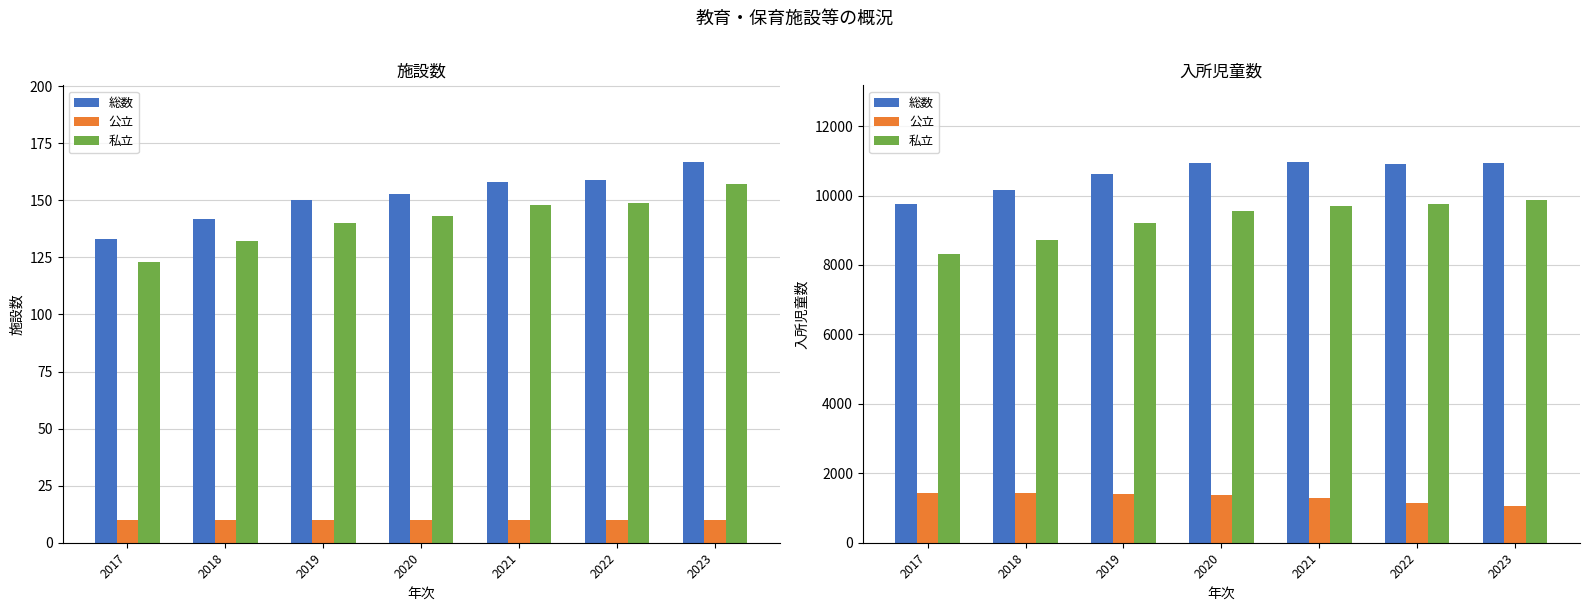

Is the value of 公立 at 2017 greater than the value of 私立 at 2017?

No